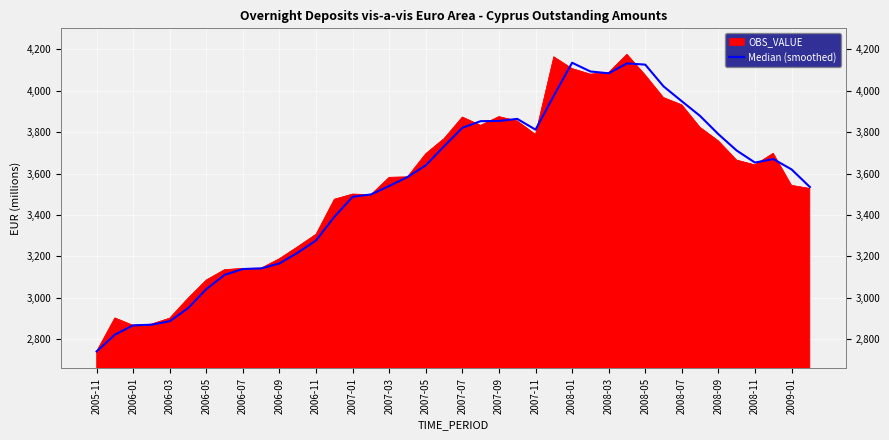

What is the maximum value shown in the chart?

4176